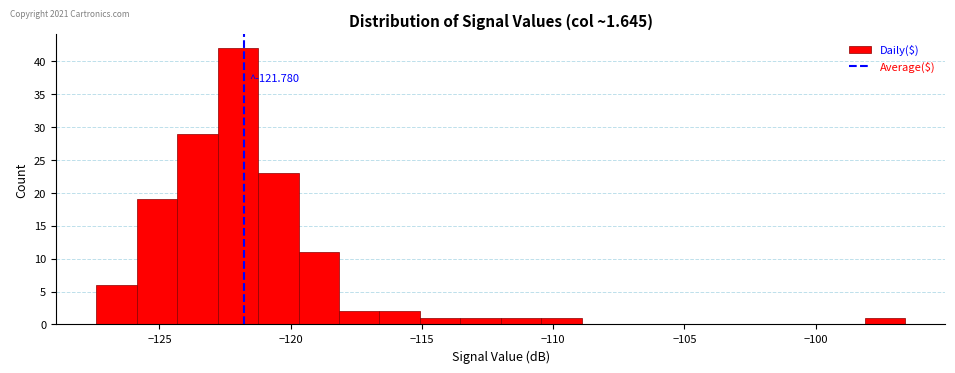

Around what value on the x-axis is the tallest bar? Give the approximate position of its centre, as read against the axis.

-122.0